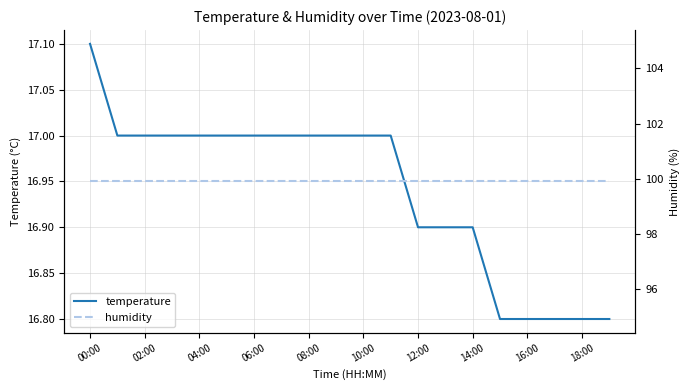

Is it true that temperature equals 6.5 at 12:00?

False